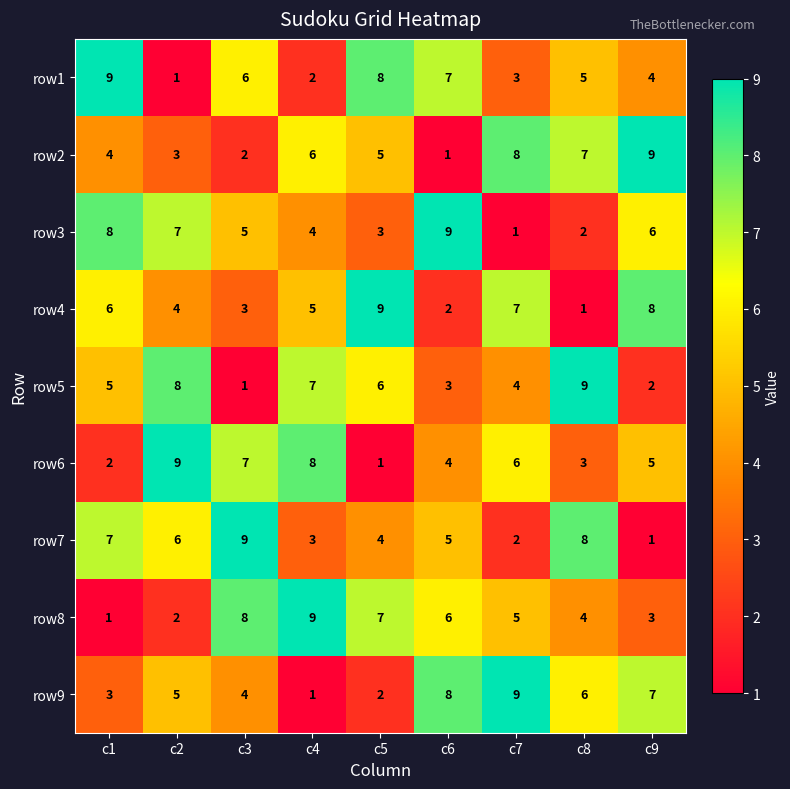

List the labels in order of row1 value, smallest first.

c2, c4, c7, c9, c8, c3, c6, c5, c1